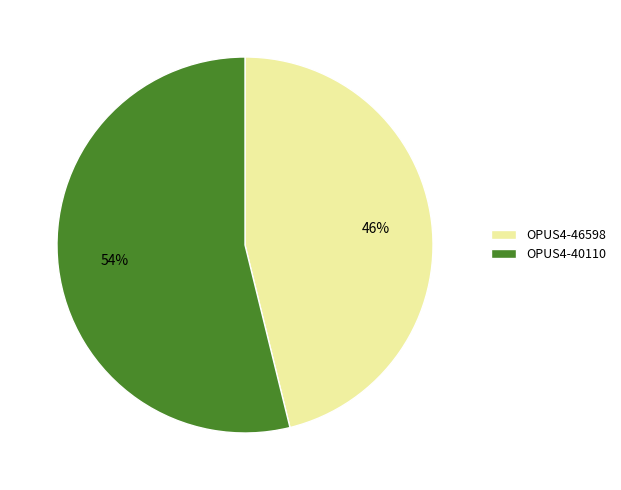

Do OPUS4-40110 and OPUS4-46598 together represent more than half of the pie?

Yes